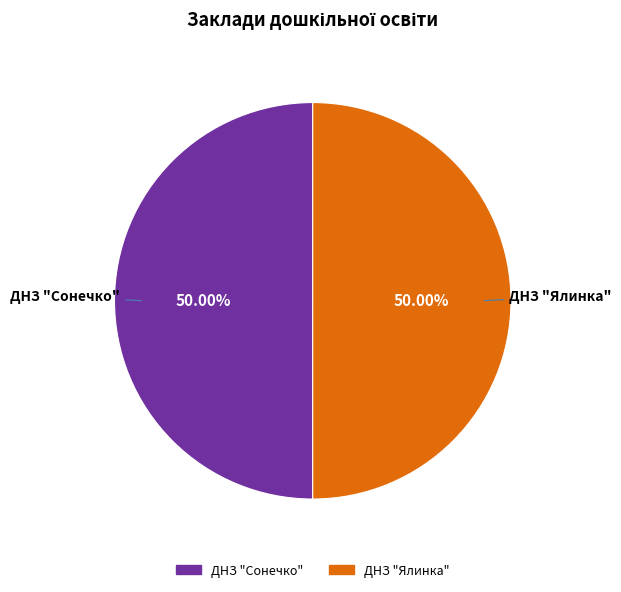

How many slices are in this pie chart?

2